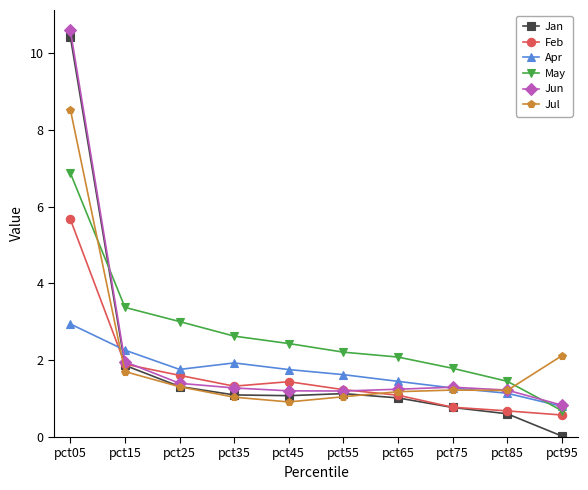

What is the value of the Jan point at the 6th from the left?

1.1